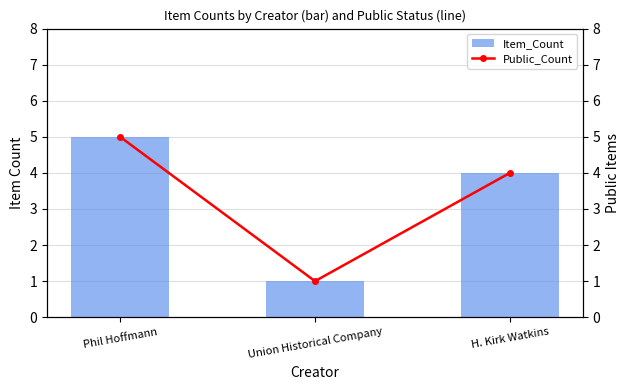

Reading left to right, transcribe all the data shown in this chart.

Item_Count: 5	1	4
Public_Count: 5	1	4